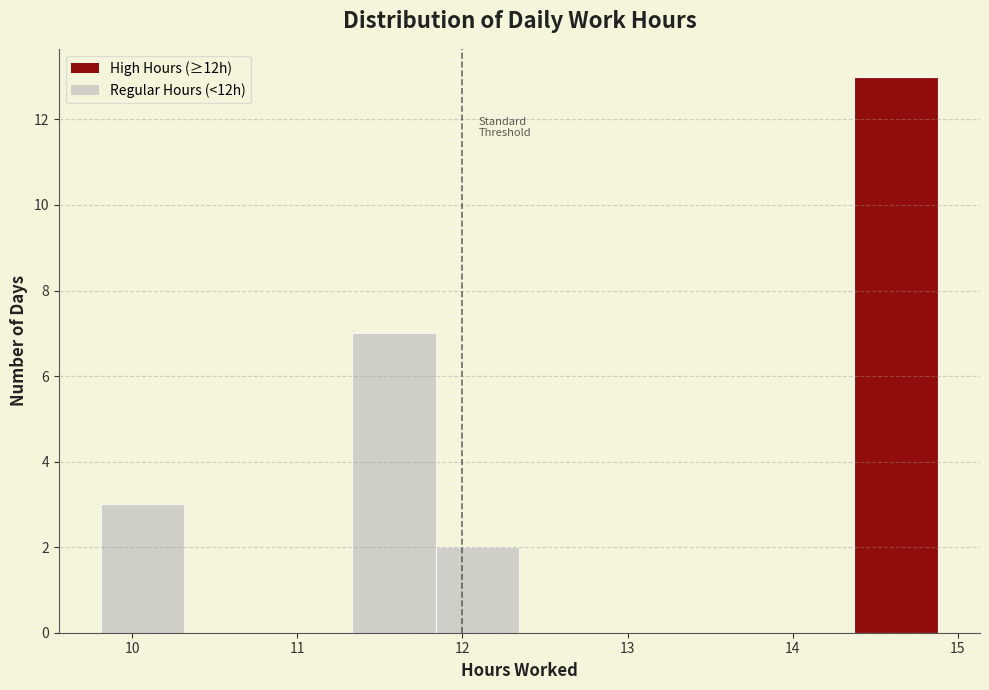

Which range on the x-axis has the tallest bar?

14.4 to 14.9